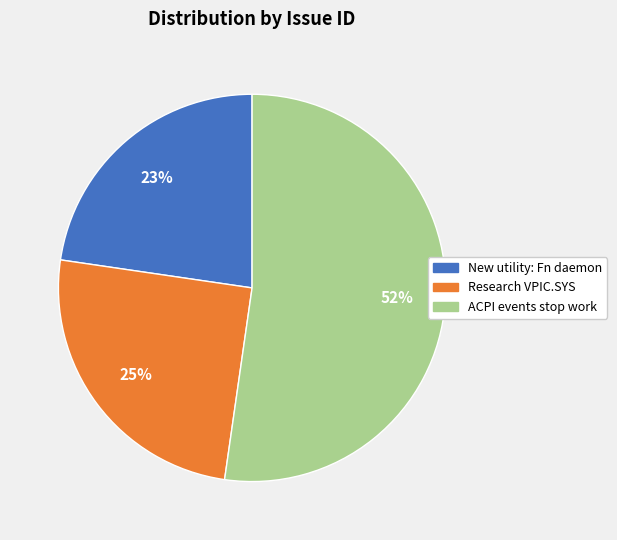

How many segments does this pie chart have?

3